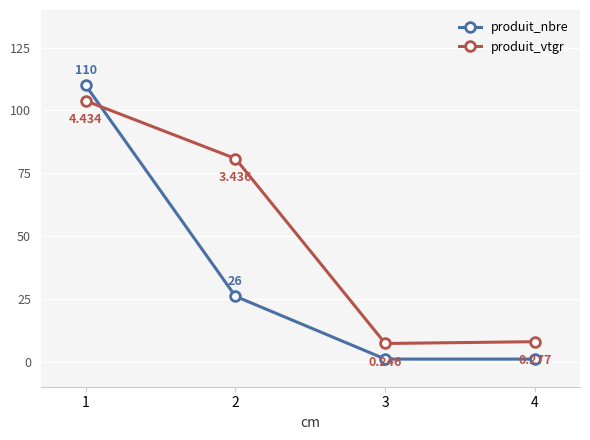

Is the value of produit_nbre at 1 greater than the value of produit_vtgr at 3?

Yes